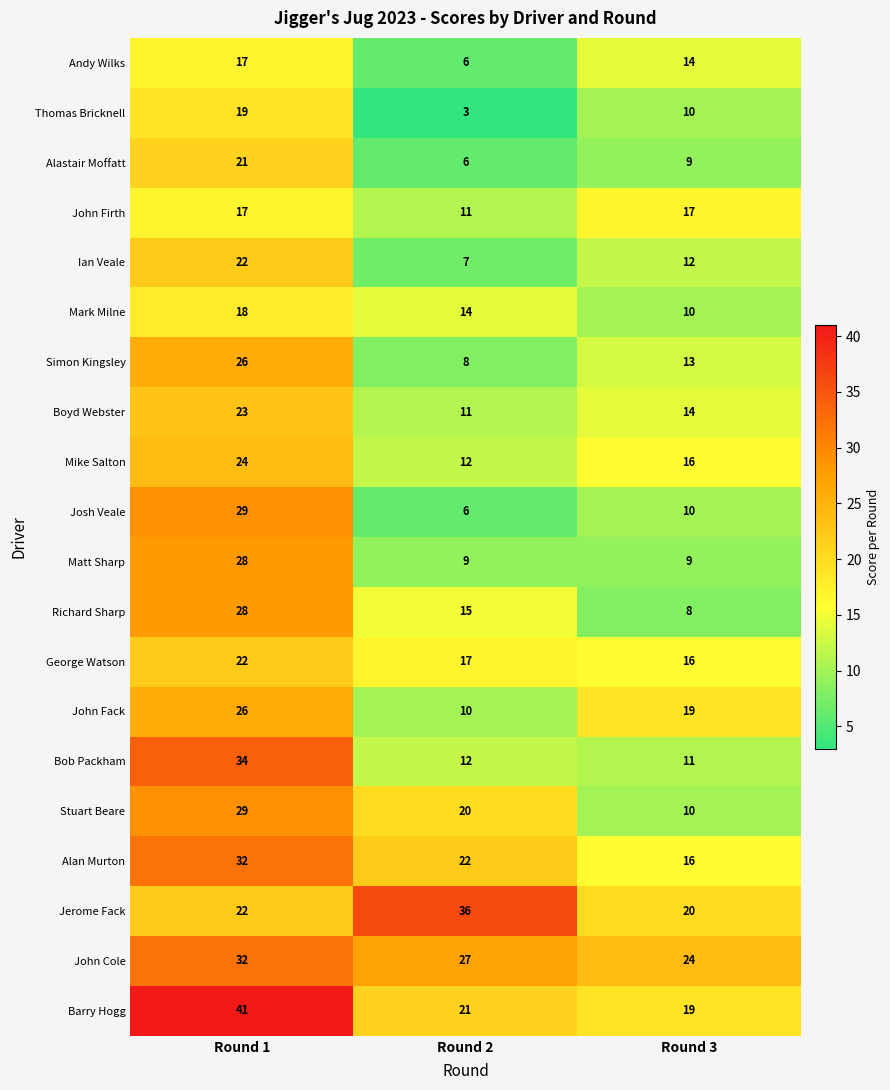

What is the total value across all series at Round 3?

277